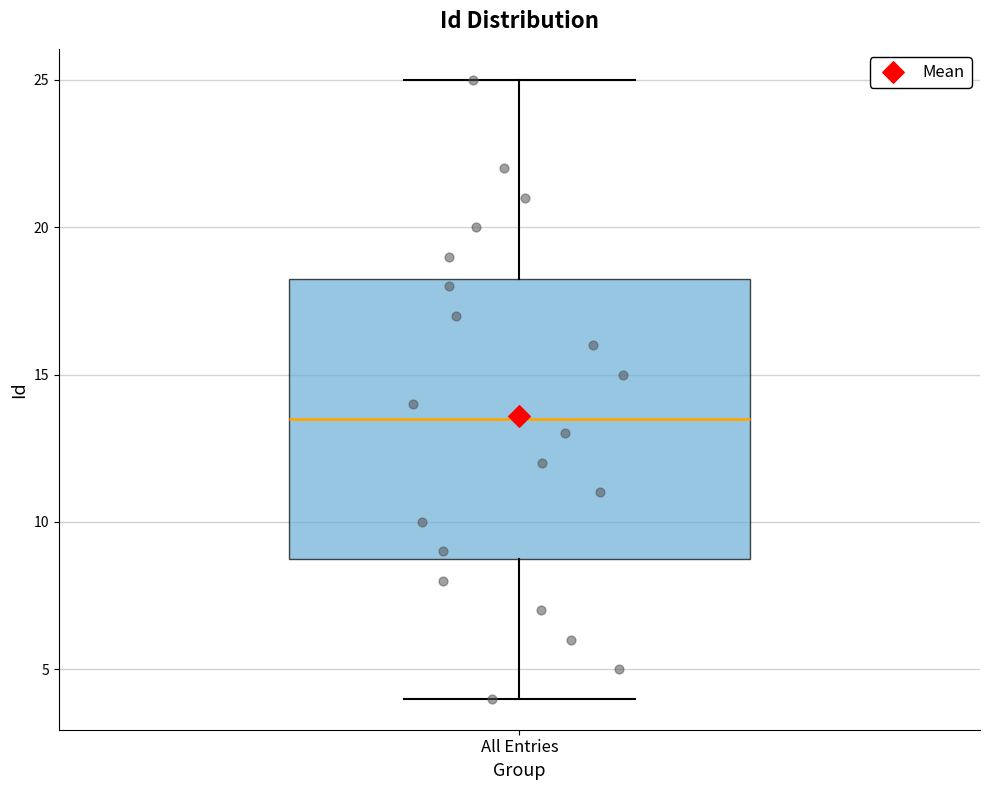

Read this box plot against the y-axis: the position of the median line, the range covered by the box, and the ends of both whiskers. The values are not printed on the chart, so give them approximately, as read against the axis.

median 13.5, box 9.0 to 18.5, whiskers 4.0 to 25.0